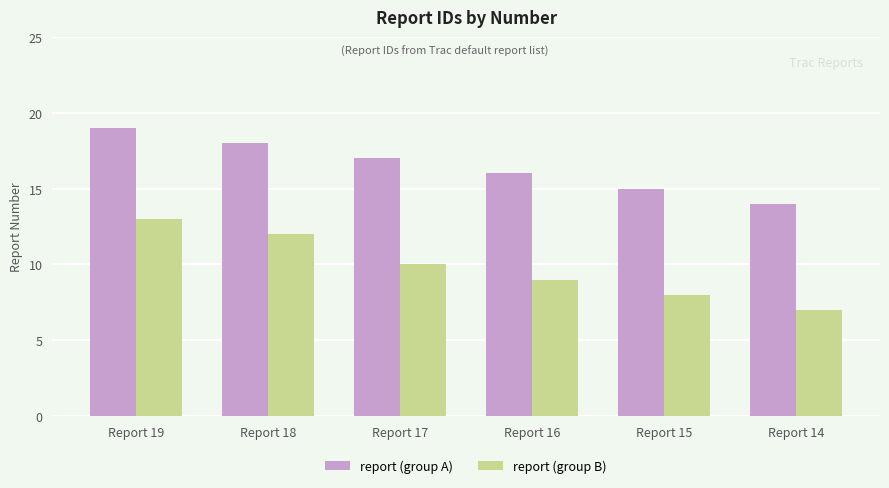

Rank the series by their maximum value, from highest to lowest.

report (group A), report (group B)